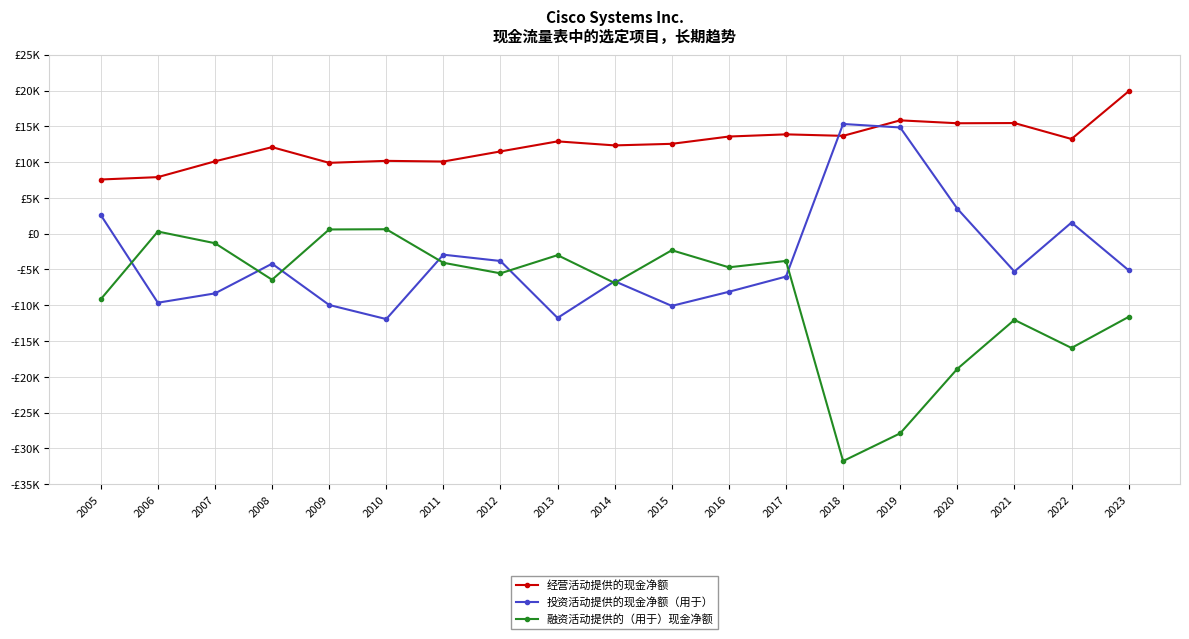

Does the chart have visible grid lines?

Yes